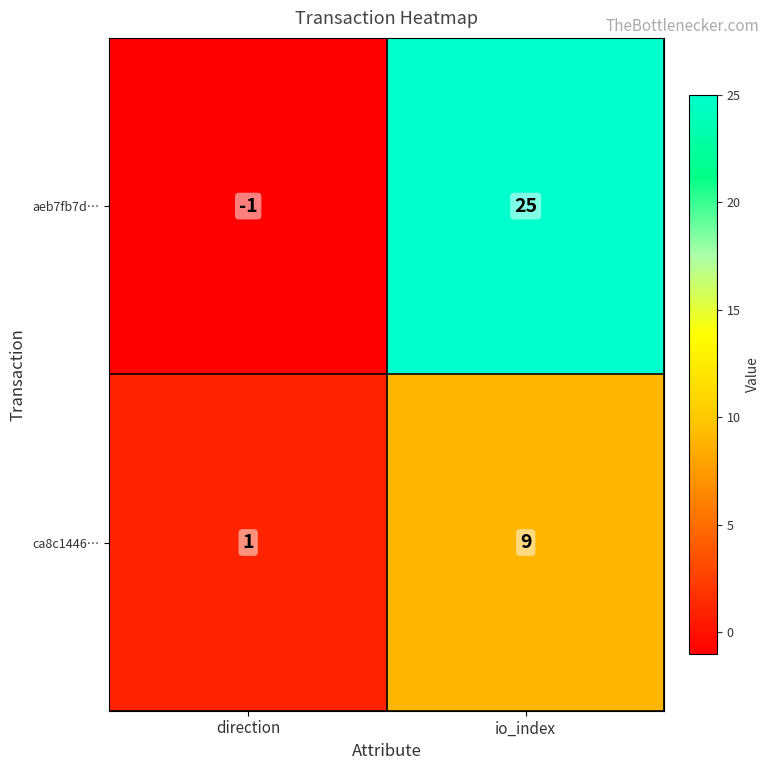

What is the sum of the aeb7fb7d… values at io_index and direction?

24